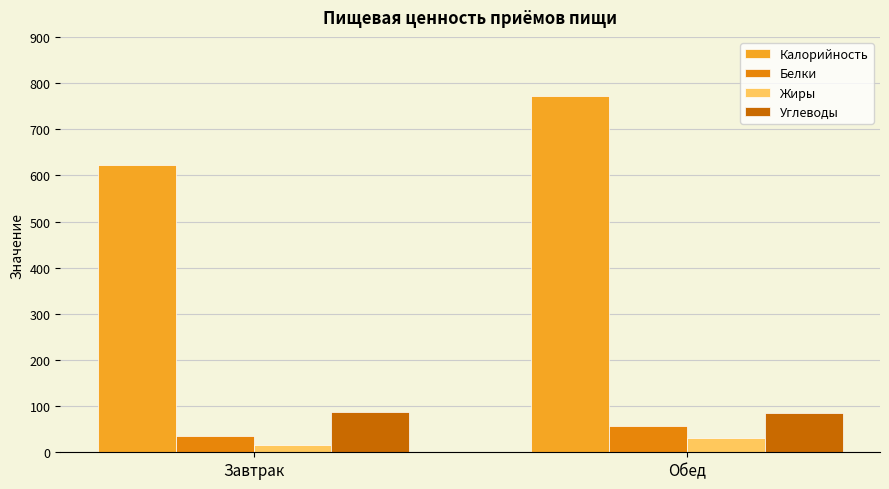

The Жиры series shows 31.6 at Обед. True or false?

True